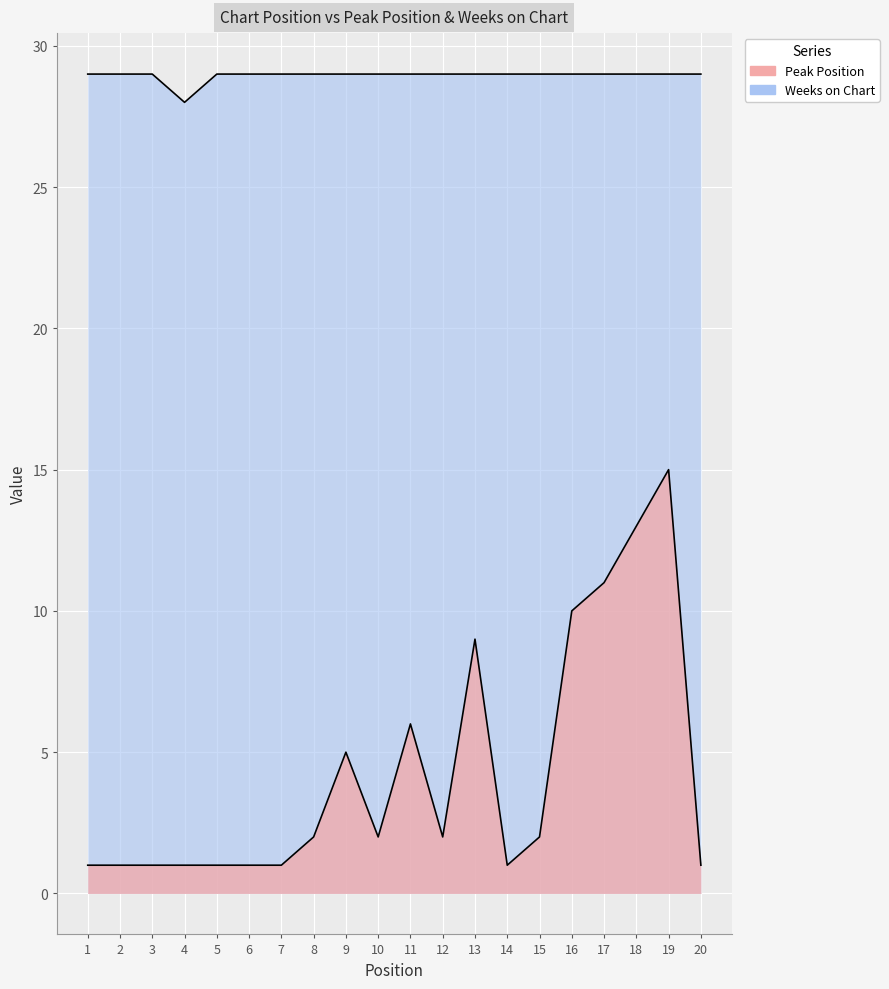

In Weeks on Chart, how many points are lower than both neighbors (excluding endpoints)?

1